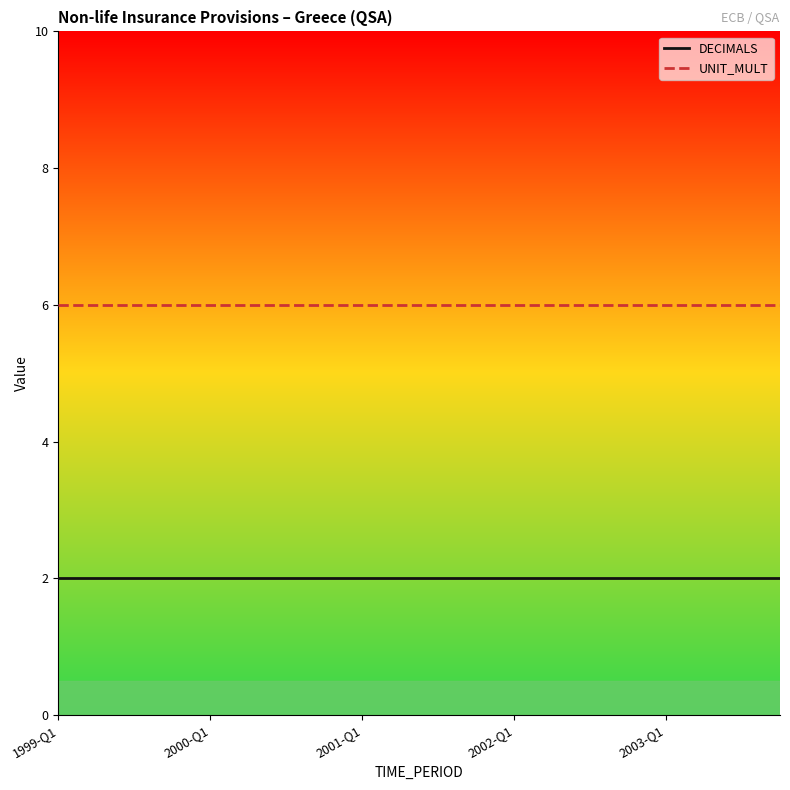

Rank the series by their maximum value, from highest to lowest.

UNIT_MULT, DECIMALS